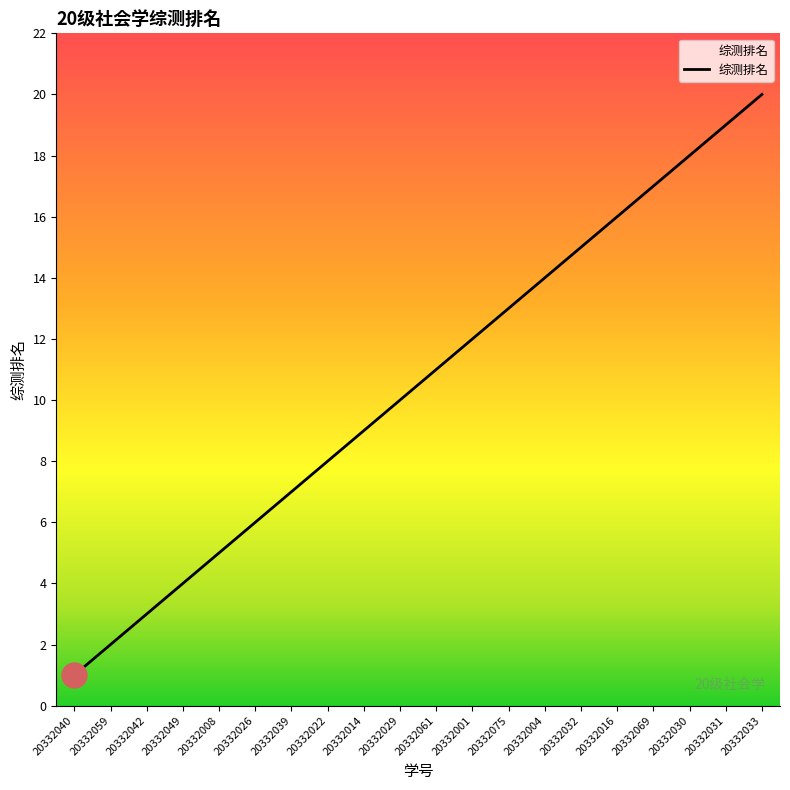

What position from the left is 20332040?

1